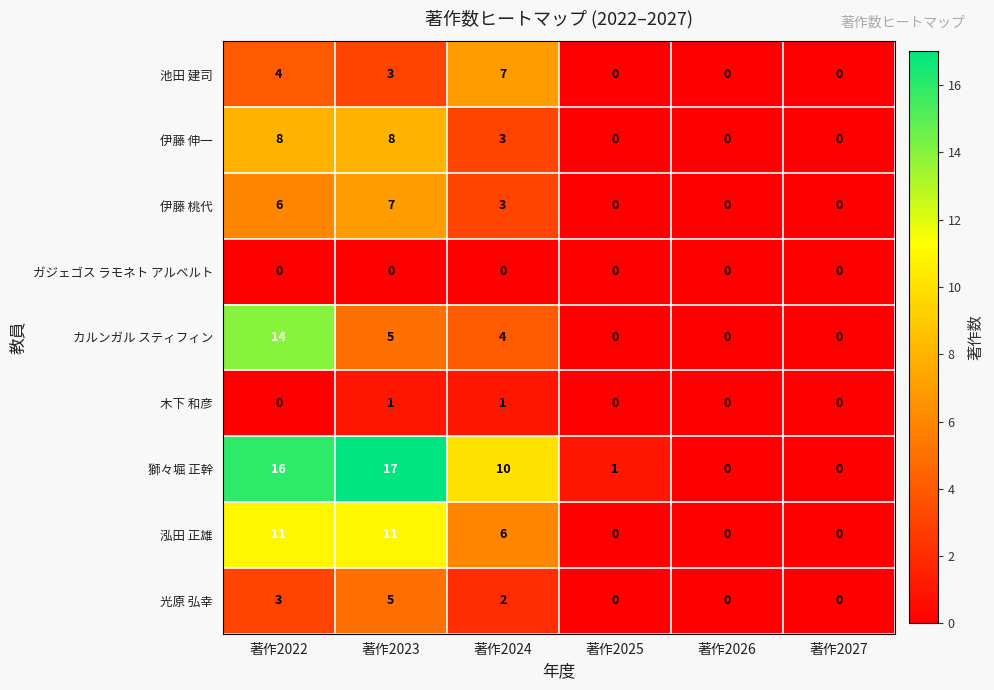

Which series has the largest total across all categories?

獅々堀 正幹